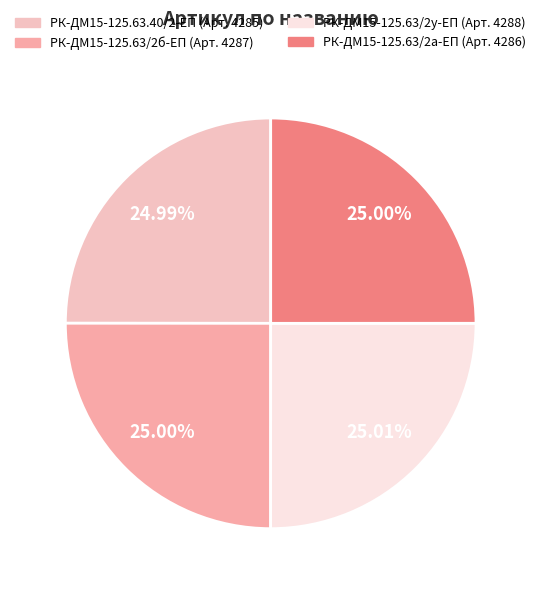

Rank the categories by value from lowest to highest.

РК-ДМ15-125.63.40/2-ЕП ремкомплект, РК-ДМ15-125.63/2а-ЕП ремкомплект, РК-ДМ15-125.63/2б-ЕП ремкомплект, РК-ДМ15-125.63/2у-ЕП ремкомплект